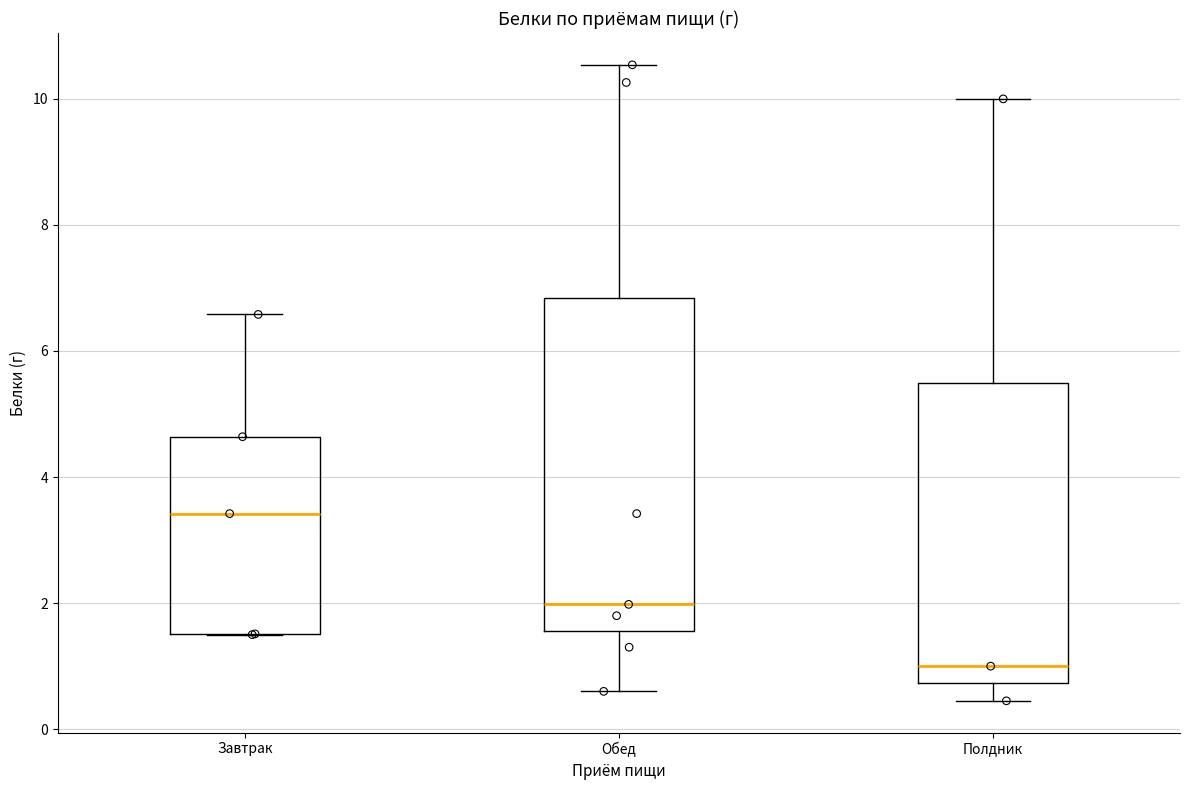

Where is the lower edge of the box for Обед on the y-axis? The values are not printed on the chart, so give them approximately, as read against the axis.

1.6